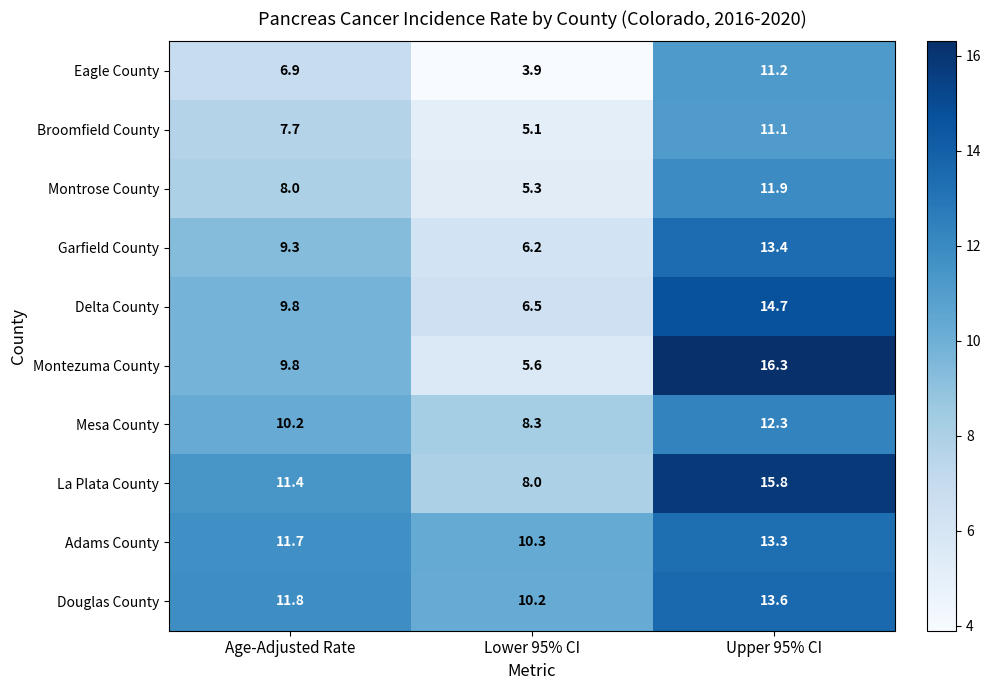

What is the highest value of the Douglas County series?

13.6